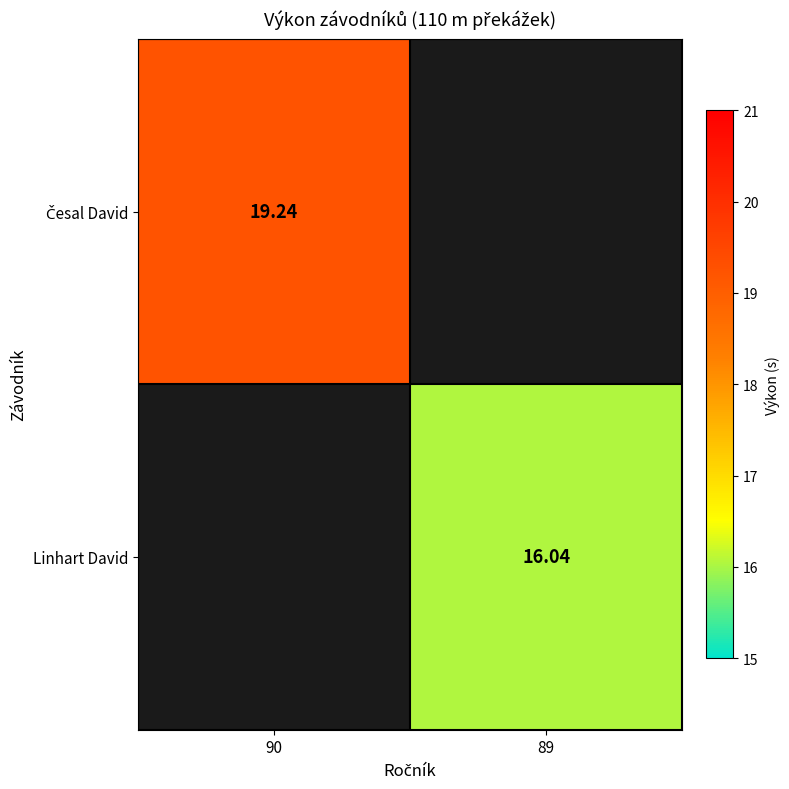

Read the Česal David value at 90.

19.2